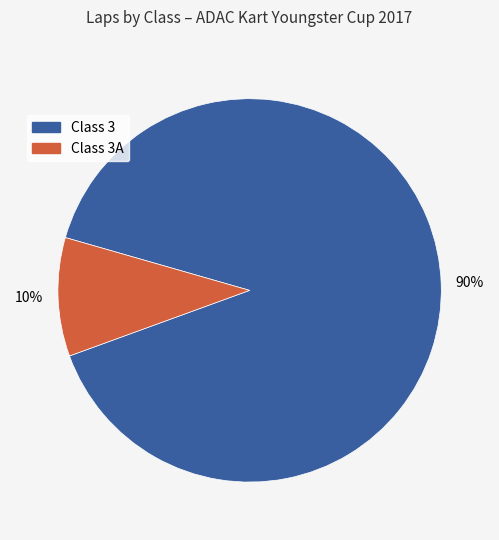

Rank the categories by value from lowest to highest.

Class 3A, Class 3